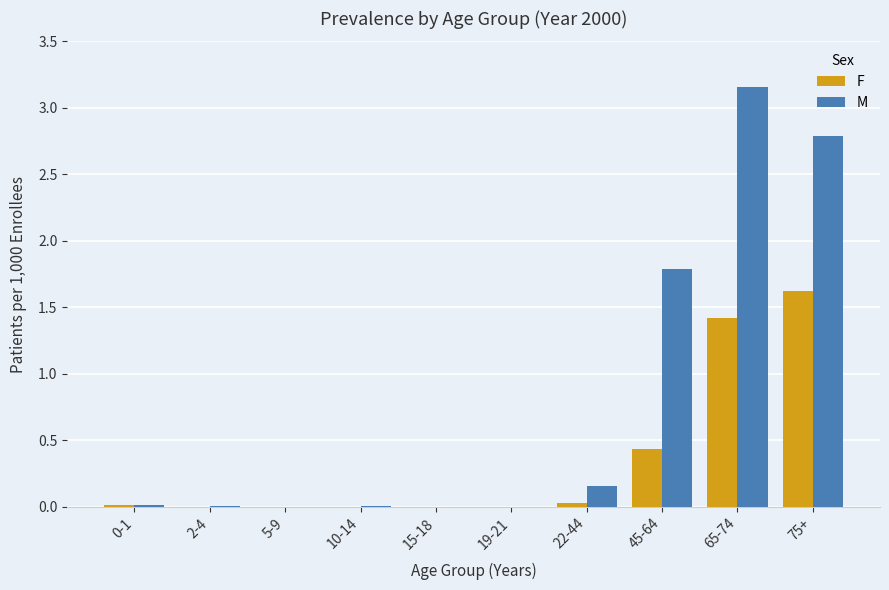

The value of F at 75+ is 1.0. True or false?

False